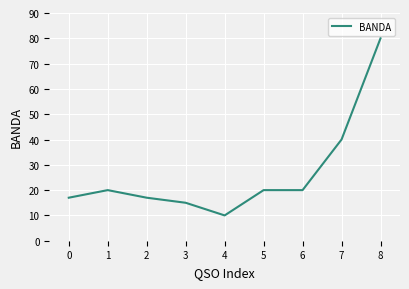

Which label corresponds to the largest value in the chart?

8